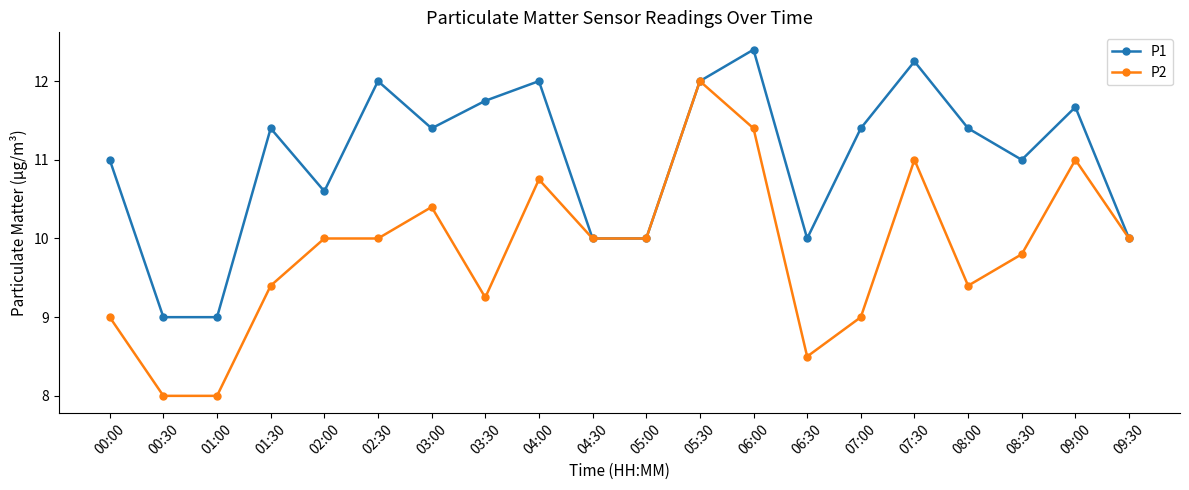

What is the greatest value displayed?

12.4